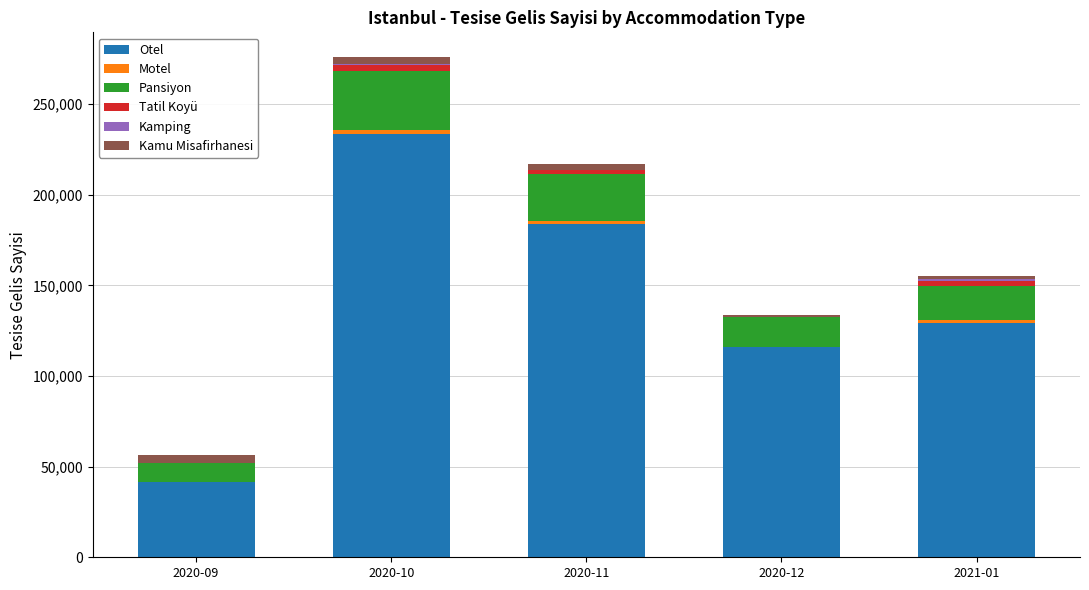

What is the maximum value for Otel?

233693